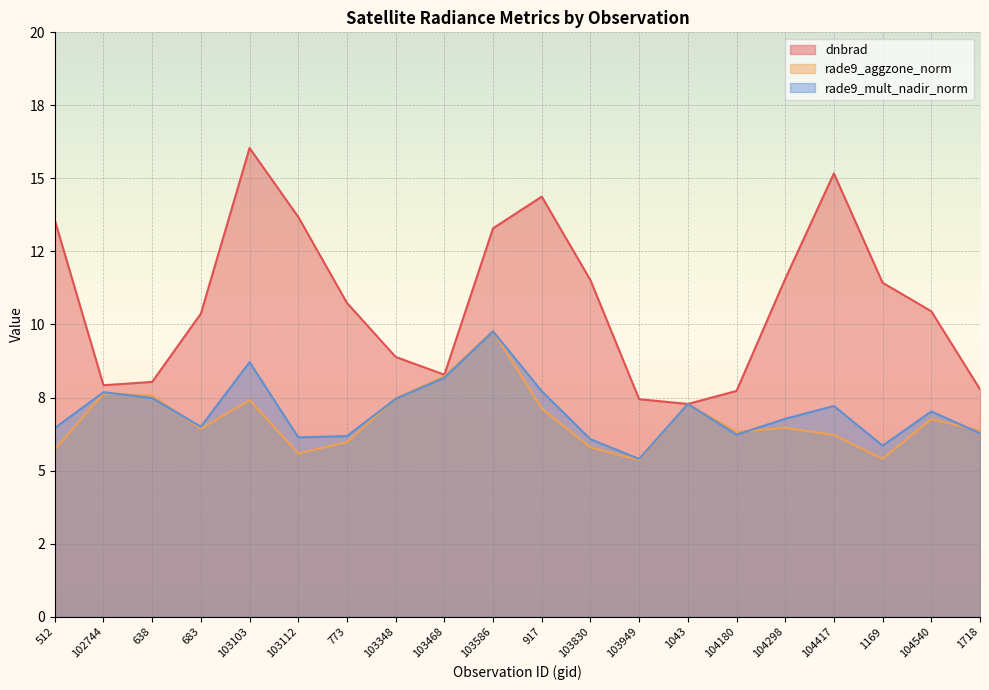

What is the minimum value shown in the chart?

5.4